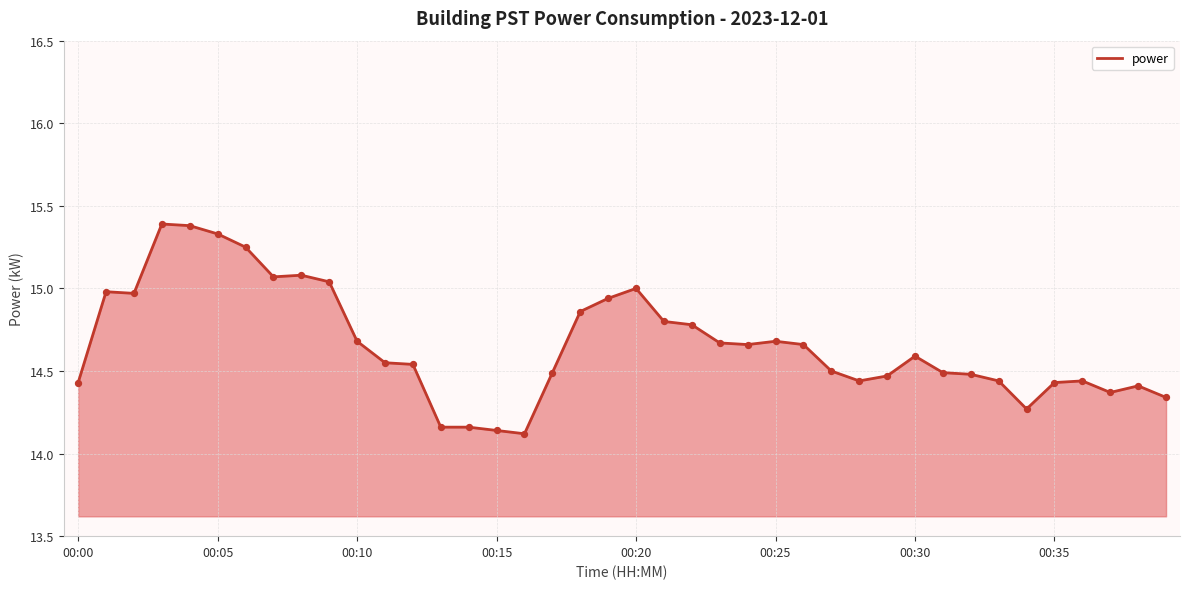

What is the greatest value displayed?

15.4